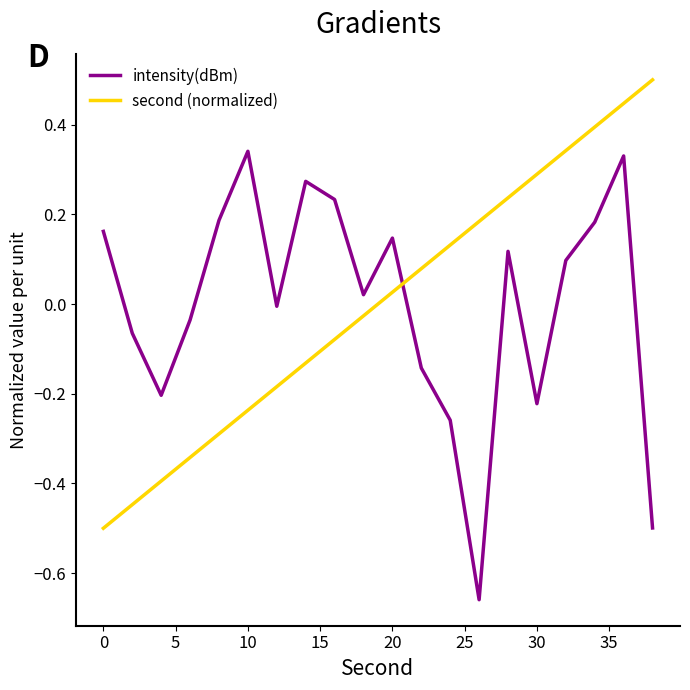

What is the highest value of the second (normalized) series?

0.5